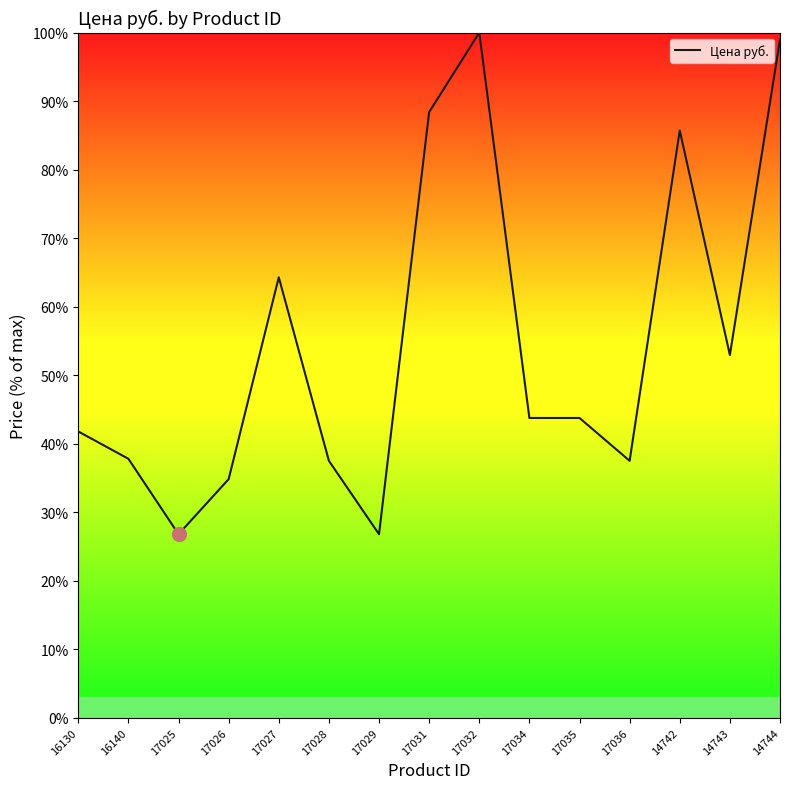

Where is the data nearest to the value 63?

17027